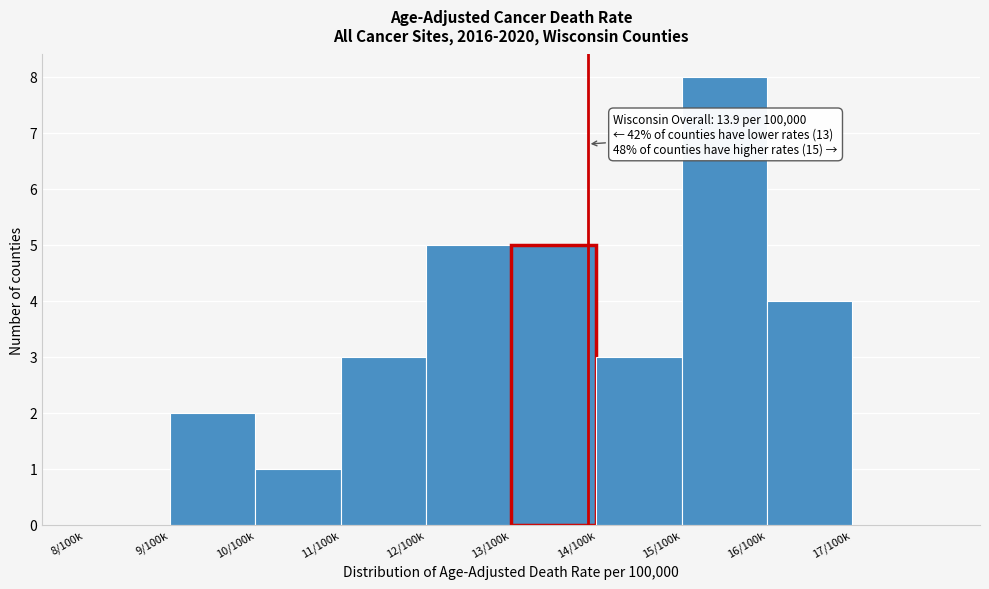

Reading left to right, transcribe all the data shown in this chart.

8/100k=0	9/100k=2	10/100k=1	11/100k=3	12/100k=5	13/100k=5	14/100k=3	15/100k=8	16/100k=4	17/100k=0